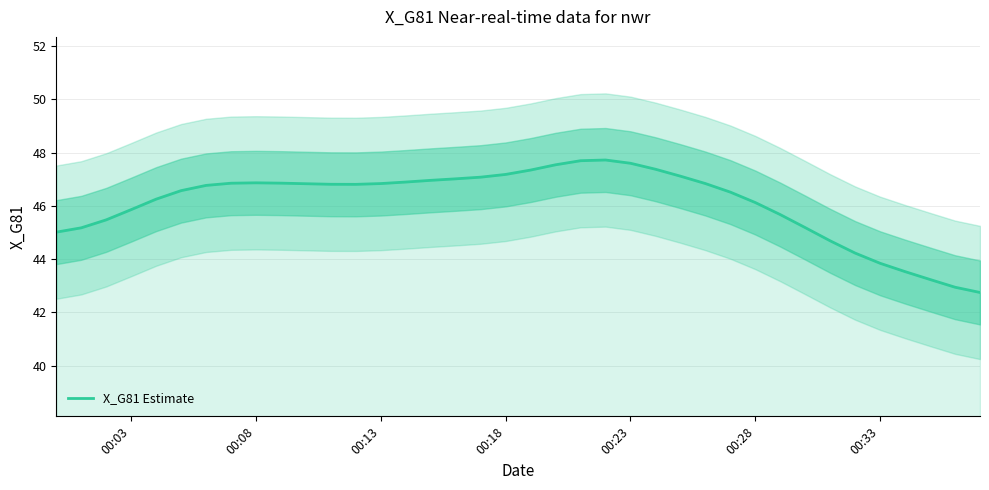

What is the sum of all values?

1752.0